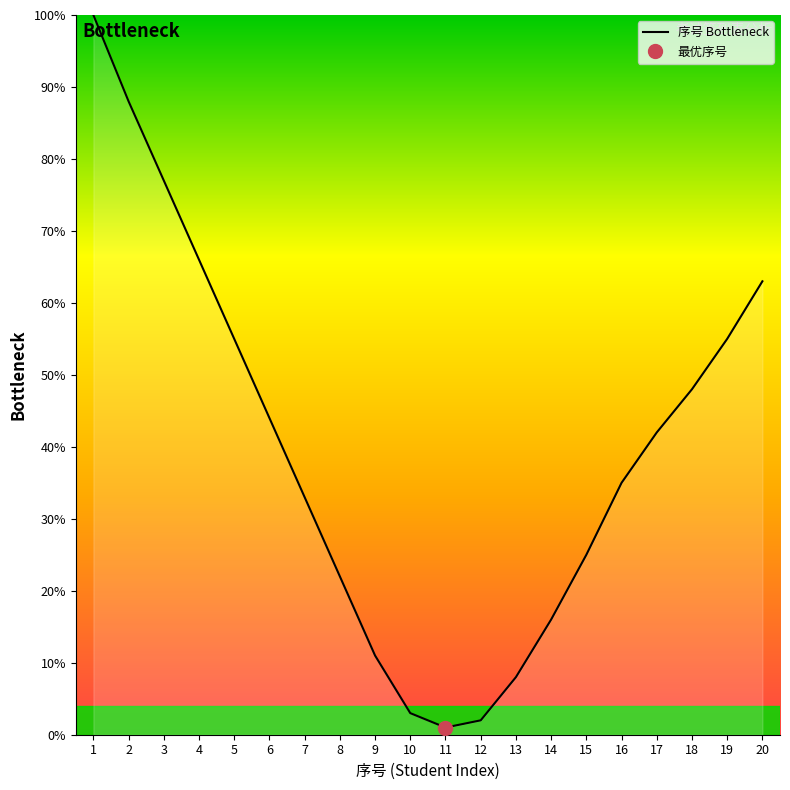

What is the greatest value displayed?

100